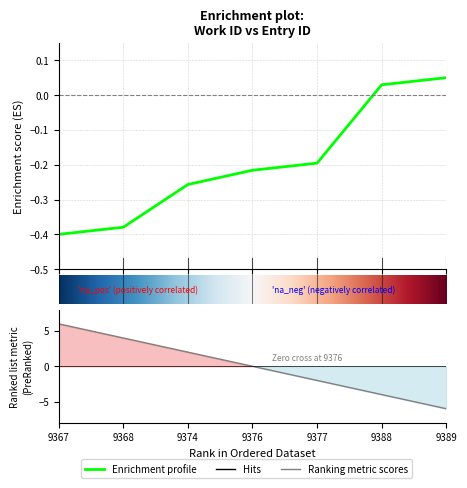

What is the difference between the values at 5 and 0?

0.4